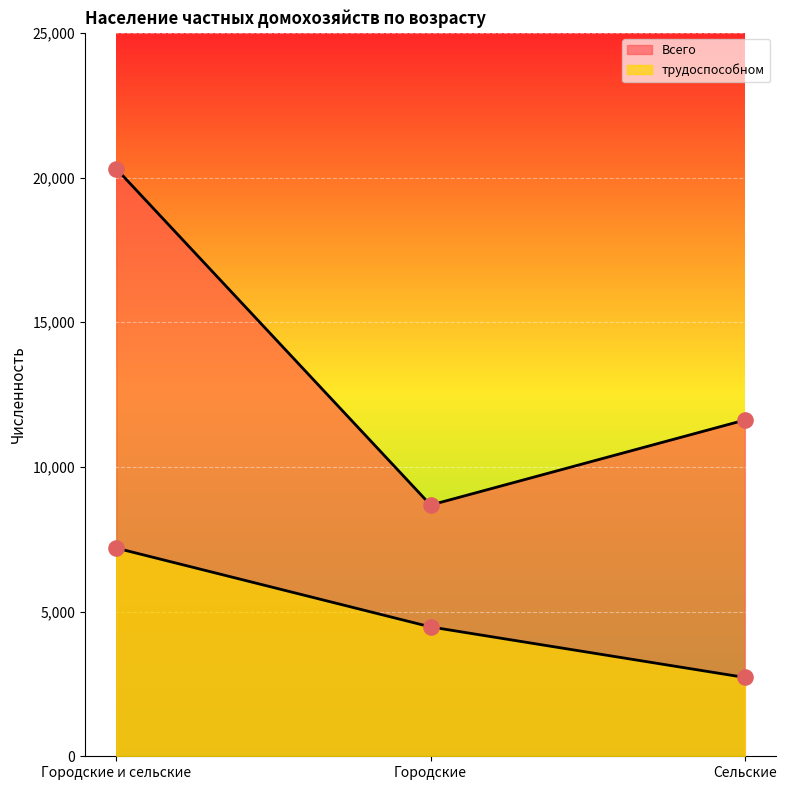

Which series contains the highest Y value?

Всего